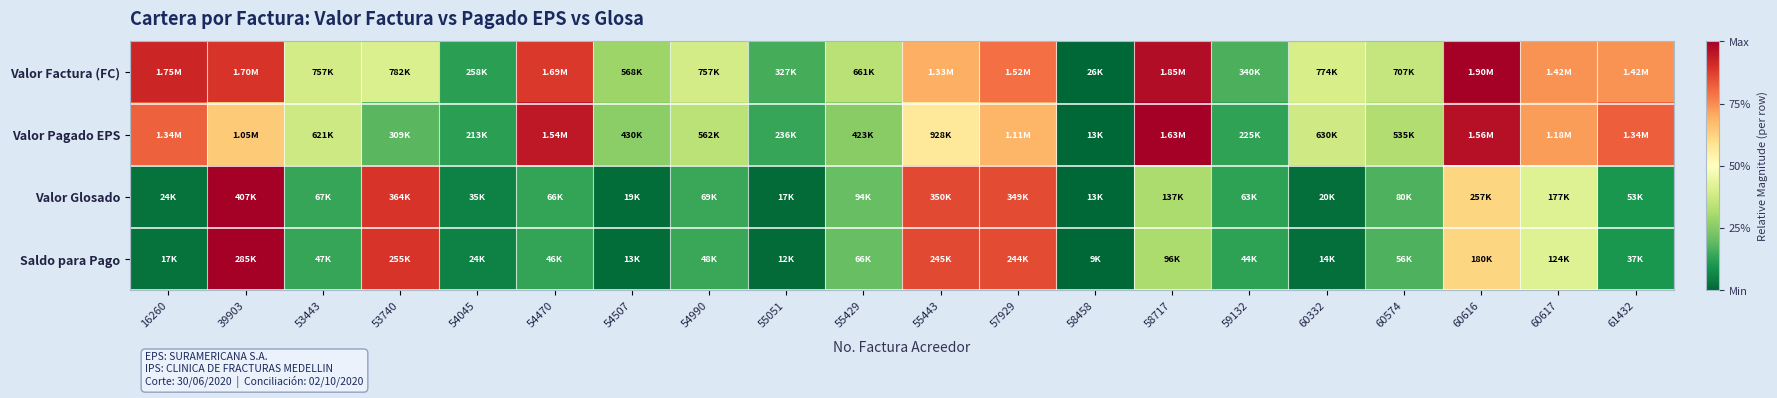

Reading right to left, list all the values displayed in this chart.

Valor Factura (FC): 61432=0.7	60617=0.7	60616=1.0	60574=0.4	60332=0.4	59132=0.2	58717=1.0	58458=0.0	57929=0.8	55443=0.7	55429=0.3	55051=0.2	54990=0.4	54507=0.3	54470=0.9	54045=0.1	53740=0.4	53443=0.4	39903=0.9	16260=0.9
Valor Pagado EPS: 61432=0.8	60617=0.7	60616=1.0	60574=0.3	60332=0.4	59132=0.1	58717=1.0	58458=0.0	57929=0.7	55443=0.6	55429=0.3	55051=0.1	54990=0.3	54507=0.3	54470=0.9	54045=0.1	53740=0.2	53443=0.4	39903=0.6	16260=0.8
Valor Glosado: 61432=0.1	60617=0.4	60616=0.6	60574=0.2	60332=0.0	59132=0.1	58717=0.3	58458=0.0	57929=0.9	55443=0.9	55429=0.2	55051=0.0	54990=0.1	54507=0.0	54470=0.1	54045=0.1	53740=0.9	53443=0.1	39903=1.0	16260=0.0
Saldo para Pago: 61432=0.1	60617=0.4	60616=0.6	60574=0.2	60332=0.0	59132=0.1	58717=0.3	58458=0.0	57929=0.9	55443=0.9	55429=0.2	55051=0.0	54990=0.1	54507=0.0	54470=0.1	54045=0.1	53740=0.9	53443=0.1	39903=1.0	16260=0.0